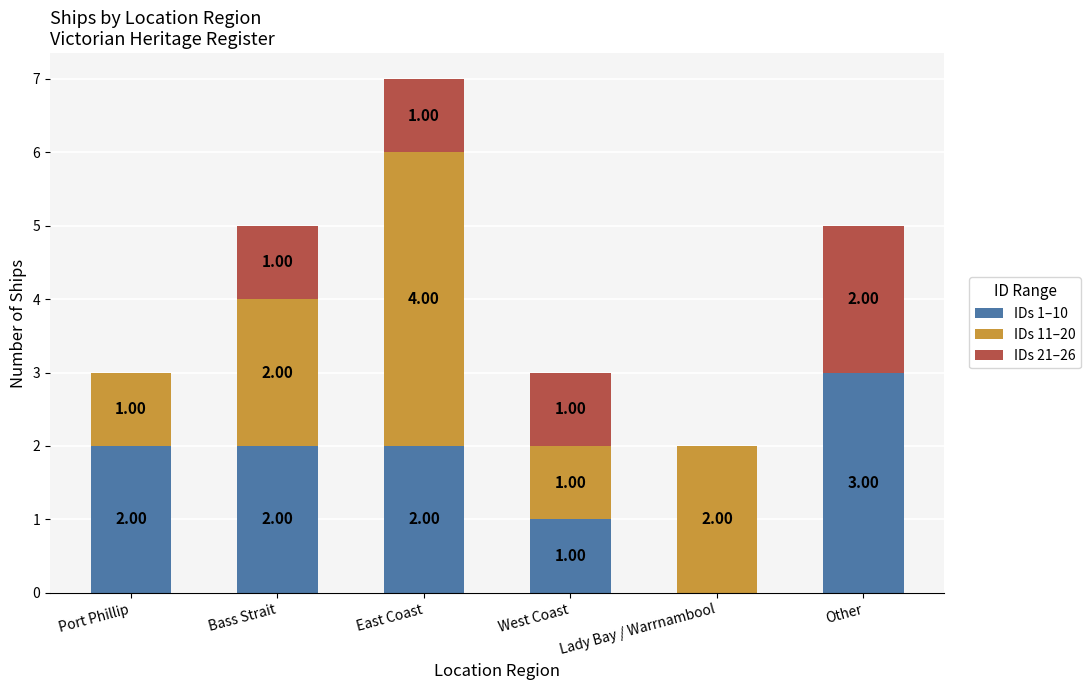

At which label is IDs 1–10 closest to 1?

West Coast